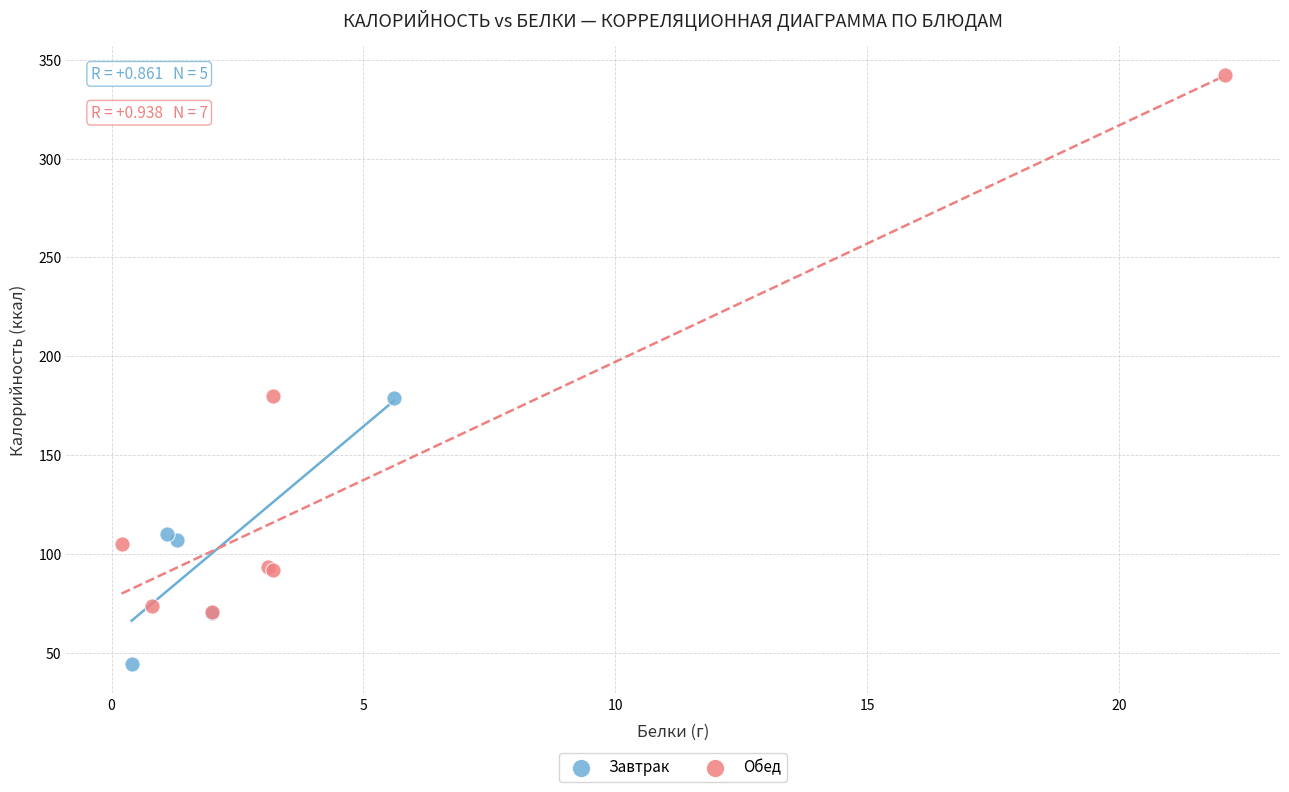

Which series reaches the minimum Y coordinate?

Завтрак